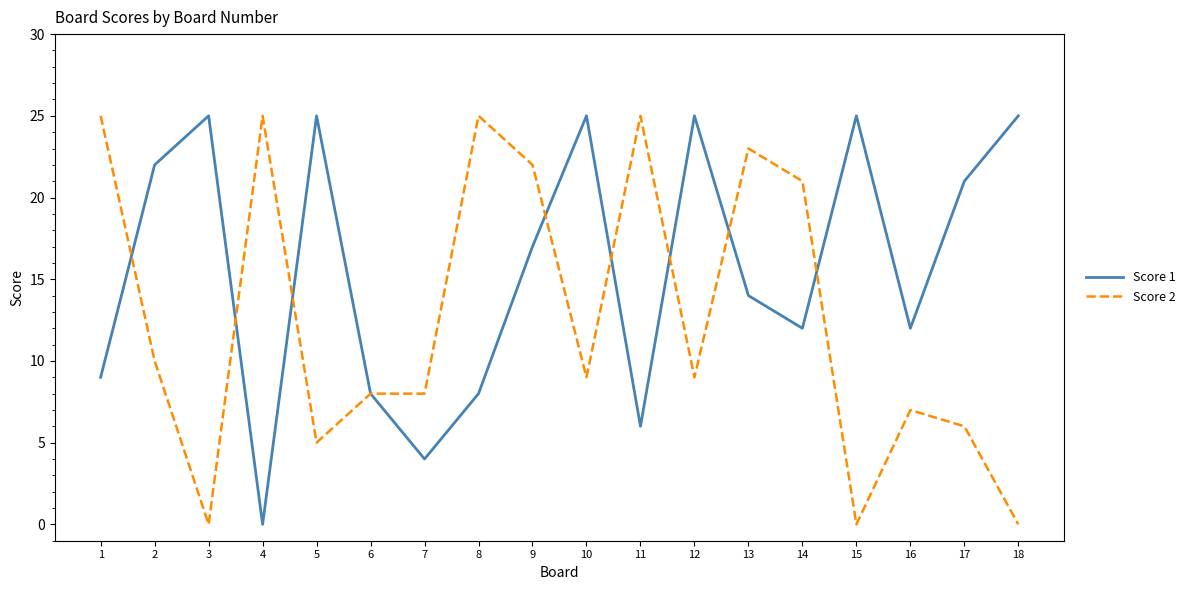

Where do Score 2 and Score 1 first cross each other?

1 and 2